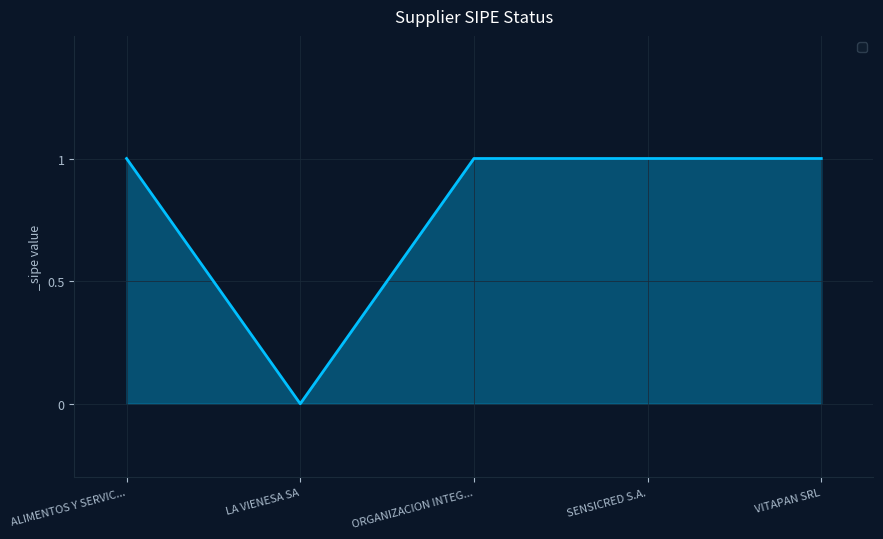

What position from the left is SENSICRED S.A.?

4